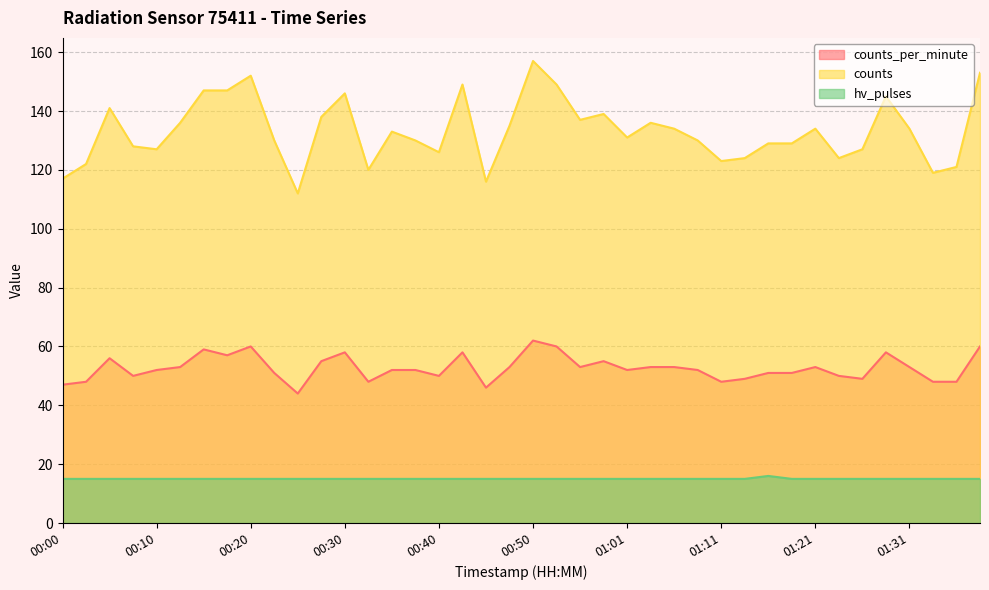

How many lines are shown in the chart?

3